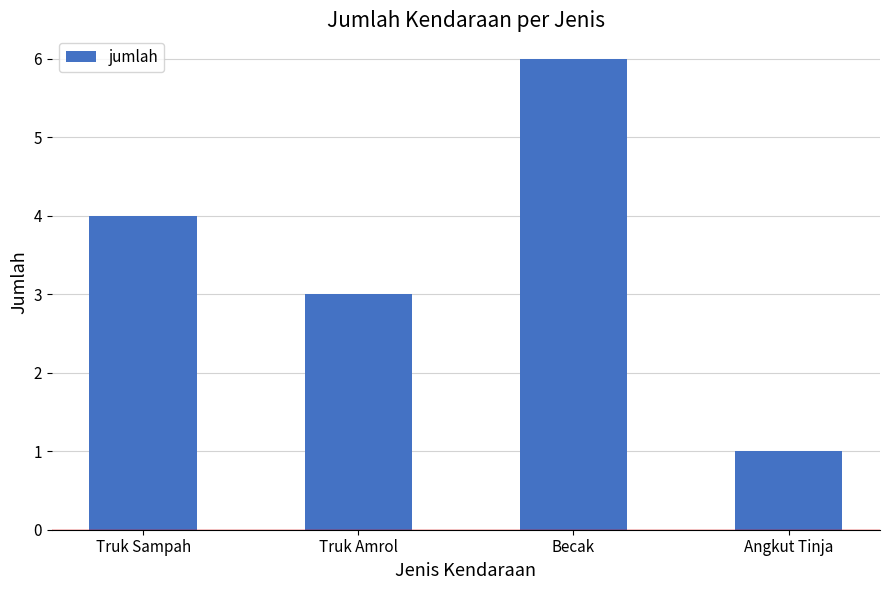

List the labels in order of value, largest first.

Becak, Truk Sampah, Truk Amrol, Angkut Tinja